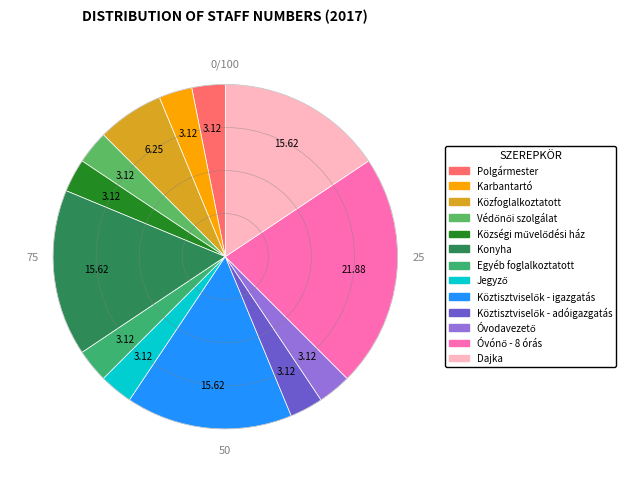

What percentage is the Községi művelődési ház slice, to the nearest percent?

3%